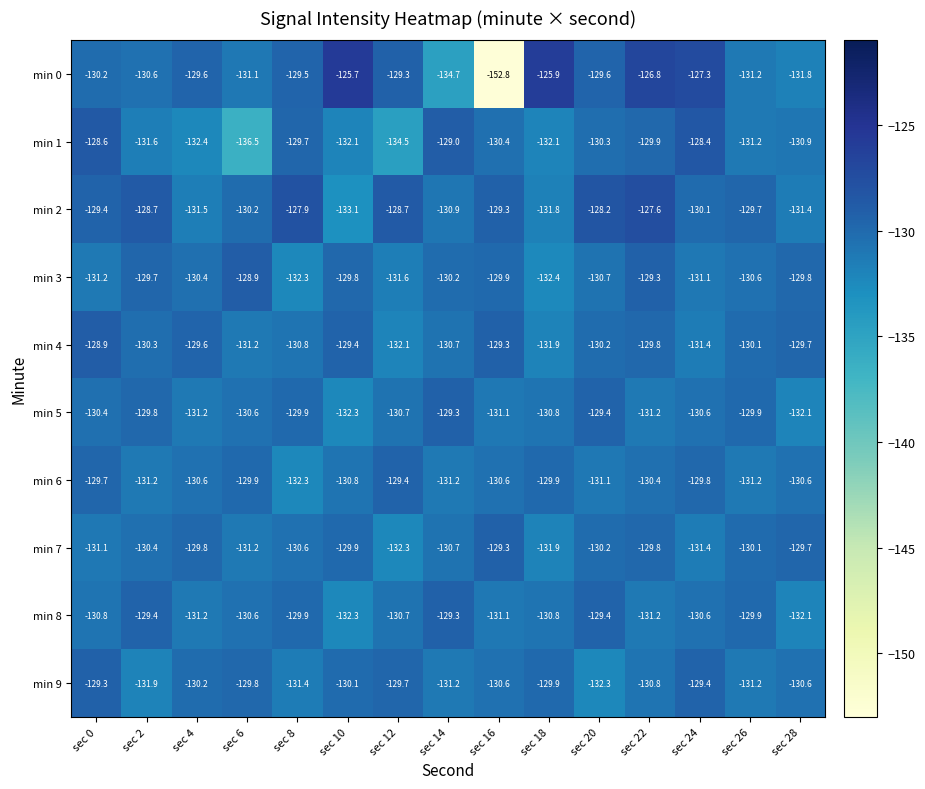

At which label does min 9 reach its peak?

sec 0